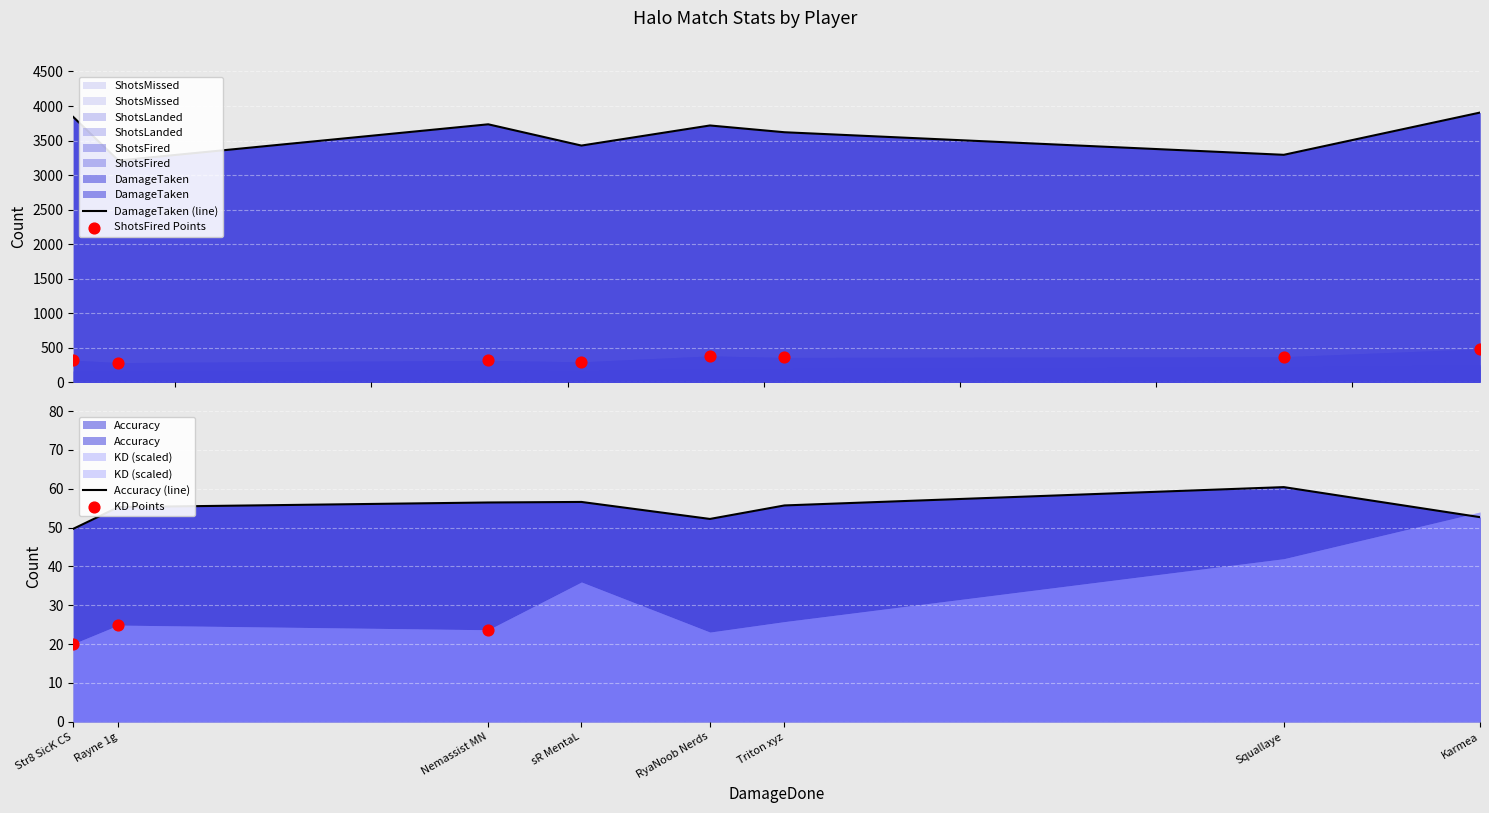

Which series contains the highest Y value?

DamageTaken